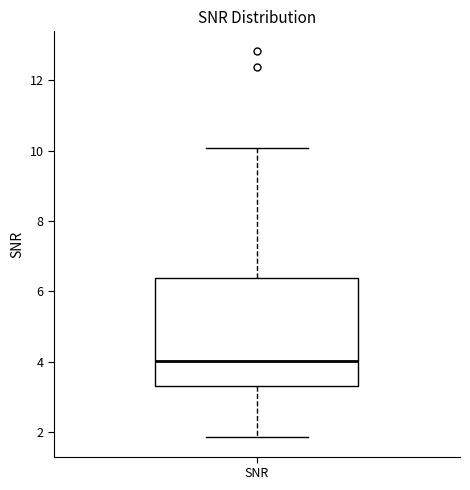

Read this box plot against the y-axis: the position of the median line, the range covered by the box, and the ends of both whiskers. The values are not printed on the chart, so give them approximately, as read against the axis.

median 4.0, box 3.4 to 6.4, whiskers 1.8 to 10.0